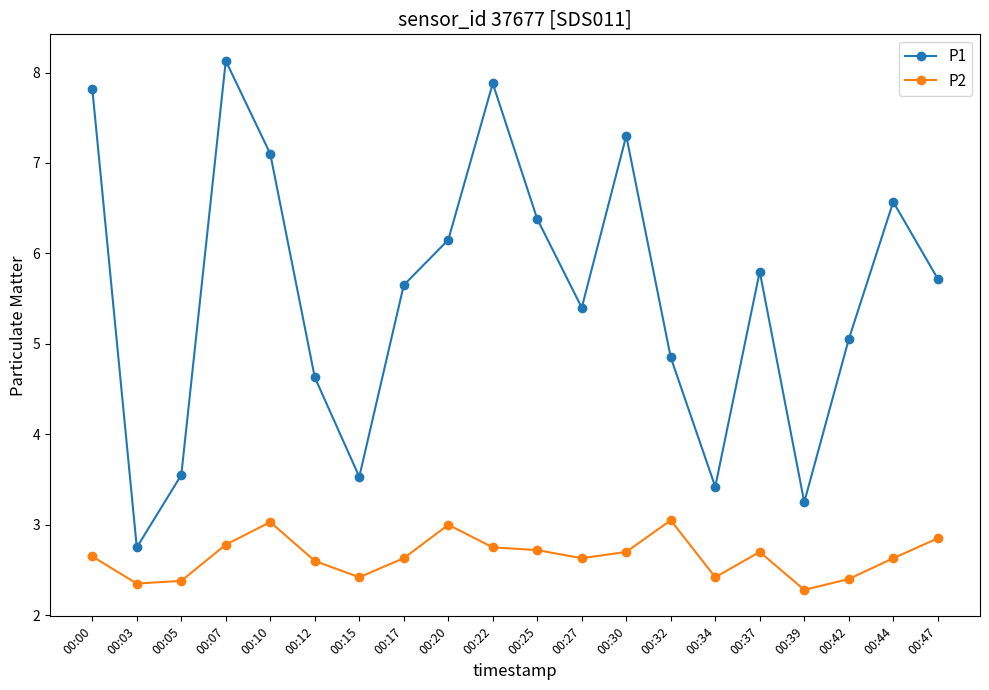

Which series has the widest spread of values?

P1